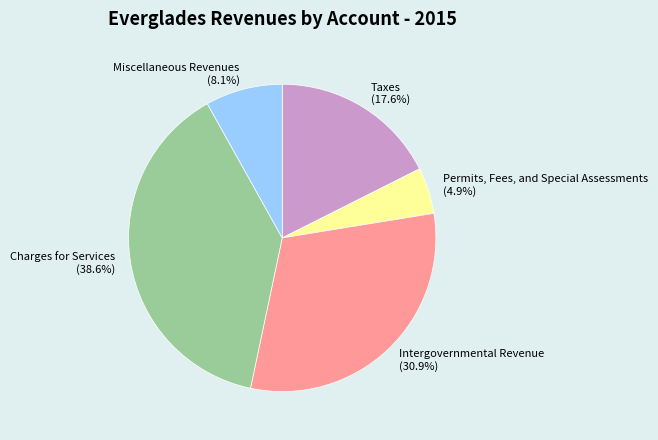

What percentage is the Permits, Fees, and Special Assessments slice, to the nearest percent?

5%